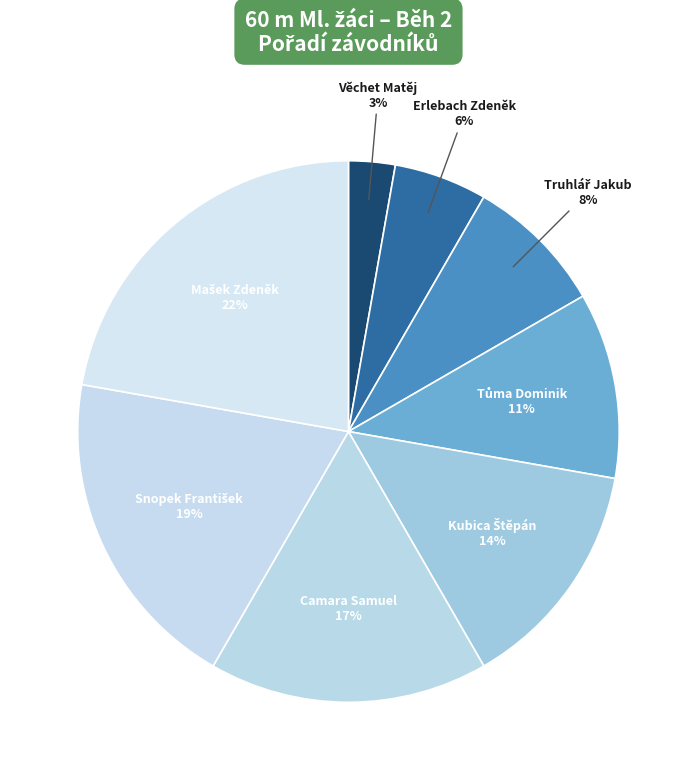

Which has a higher value, Camara Samuel or Věchet Matěj?

Camara Samuel